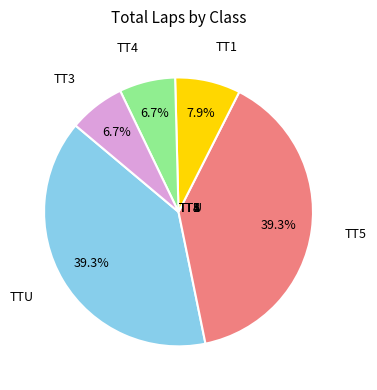

Count the number of slices in the pie.

5